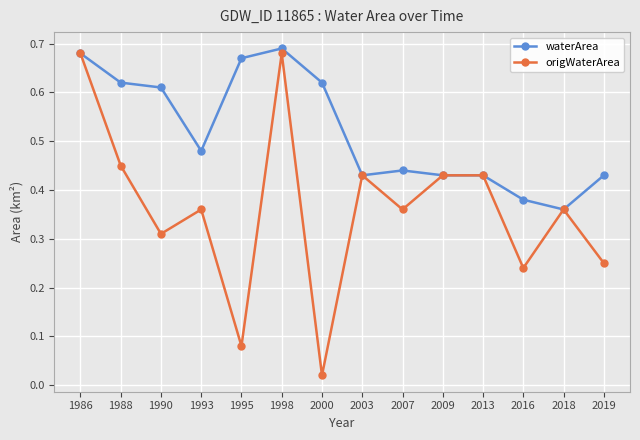

True or false: waterArea has more than 0 points higher than both neighbors.

True